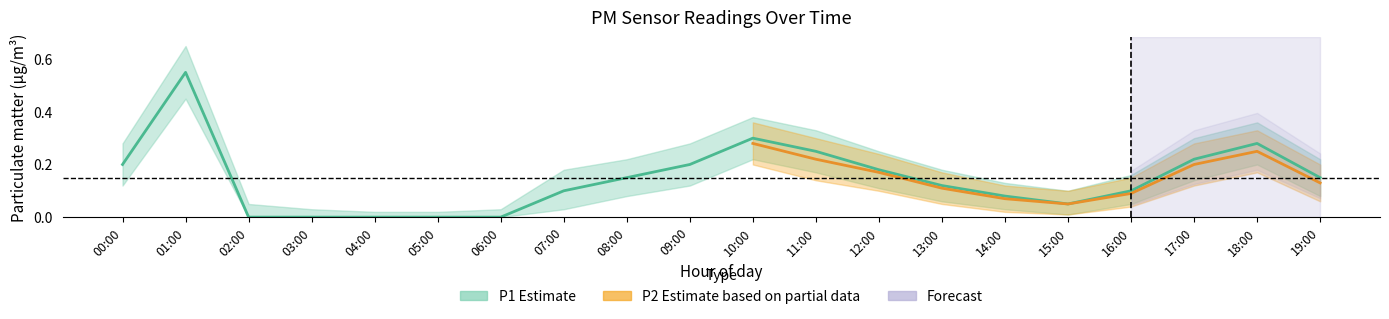

What is the label of the 7th point from the left?

06:00